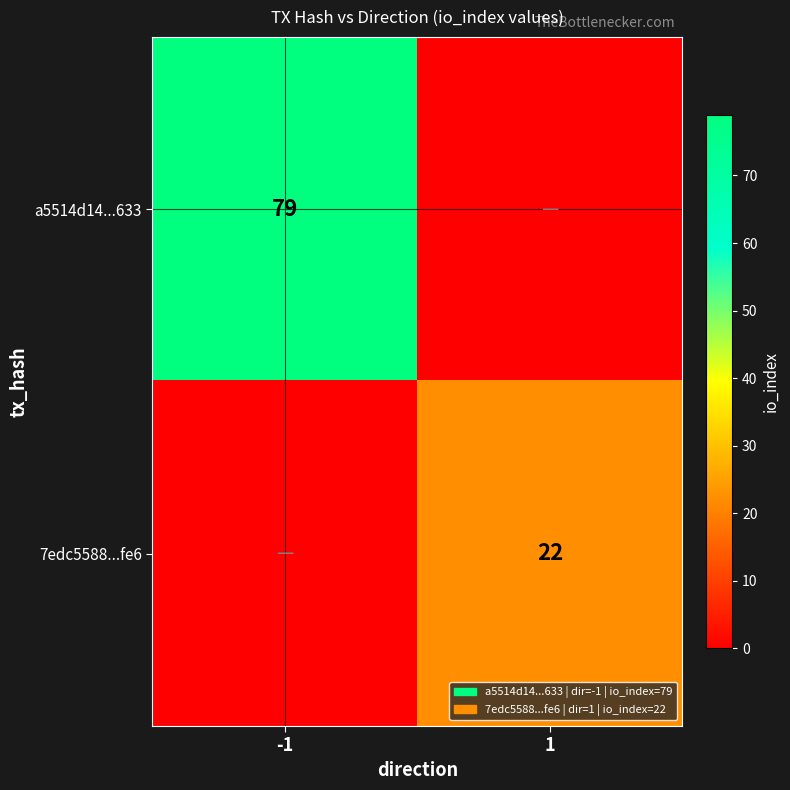

What is the difference between the highest and lowest values at -1?

79